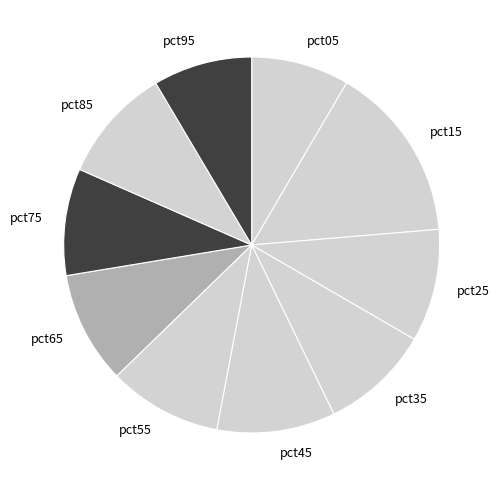

Which category has the biggest portion of the pie?

pct15